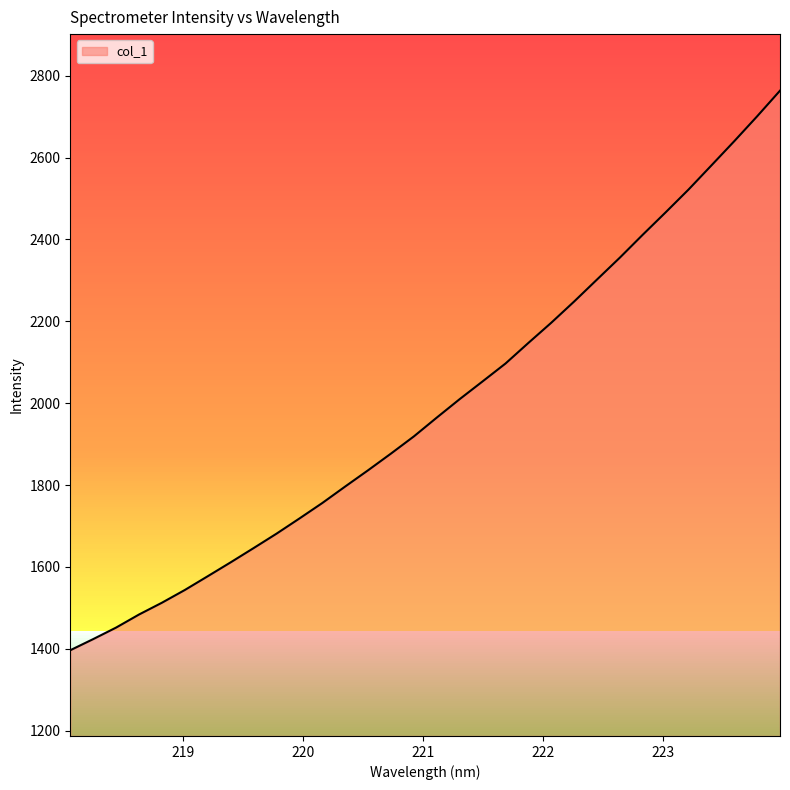

What is the difference between the second highest and second lowest values?

1277.2